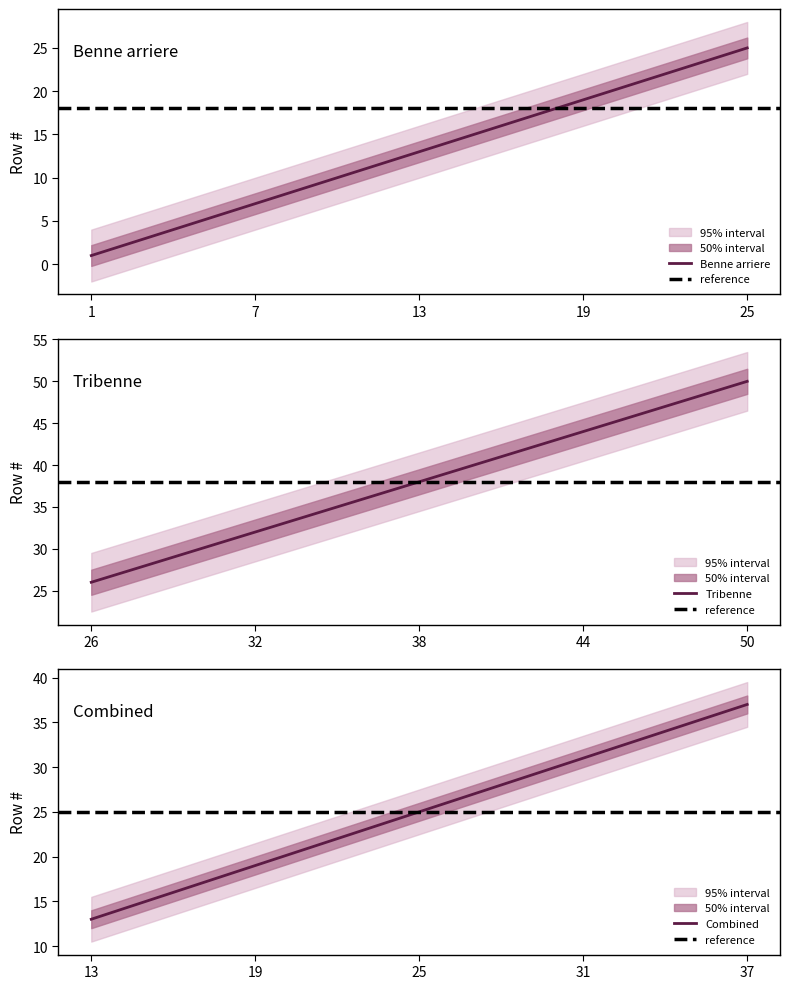

True or false: Benne arriere has a value of 27 at 19.

False